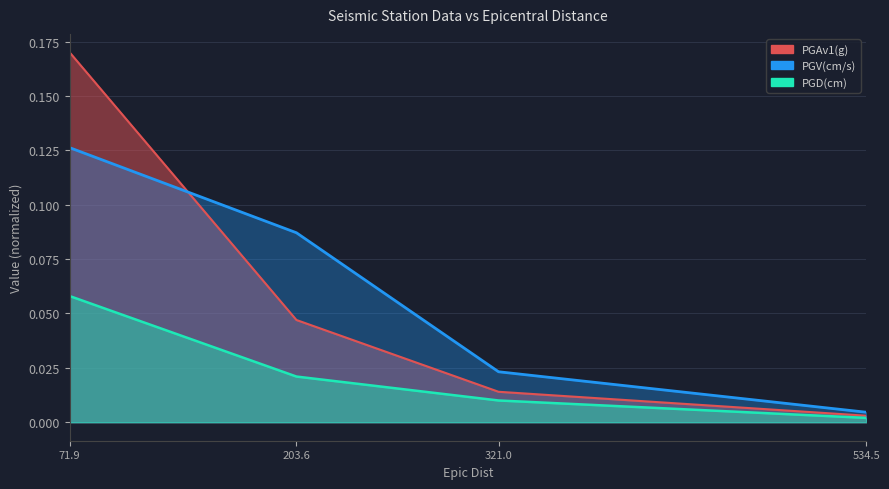

Does the chart display data point markers on the line(s)?

No